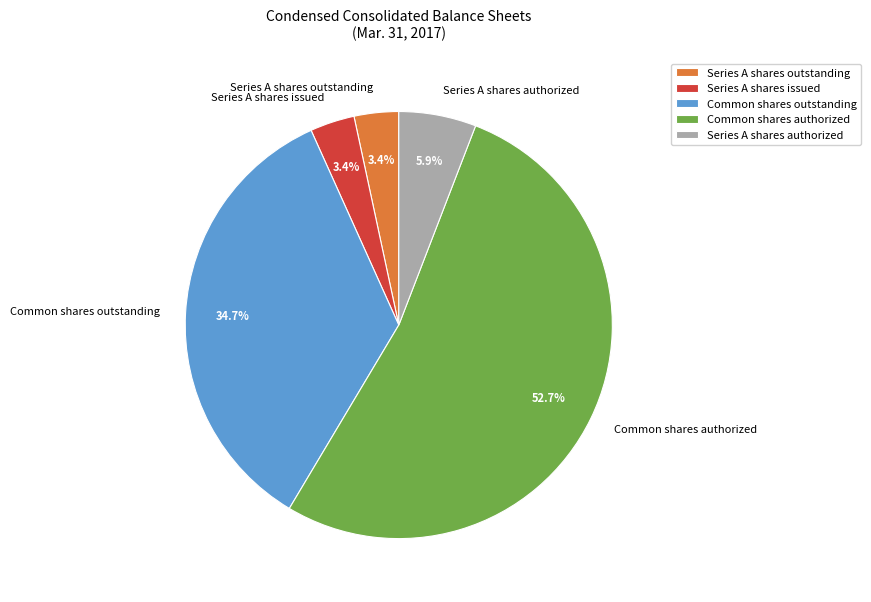

To the nearest percent, what is the average slice percentage?

20%